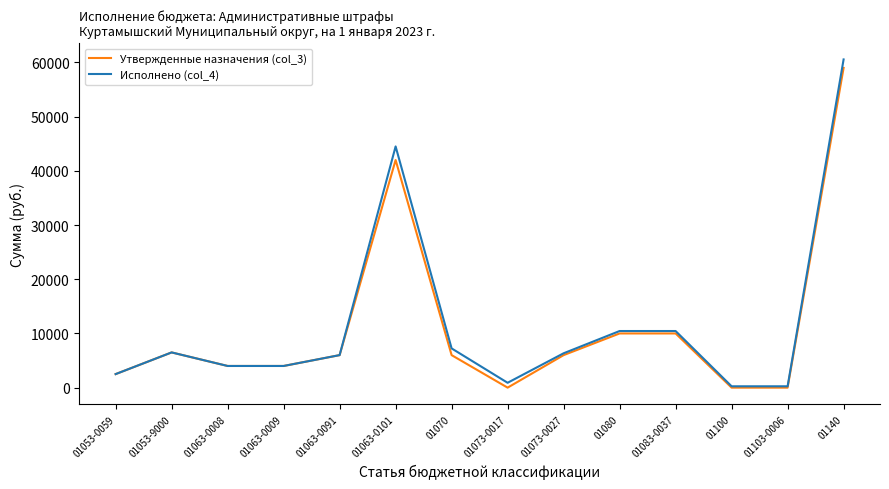

Is it true that Утвержденные назначения (col_3) equals 4000.0 at 01063-0009?

True